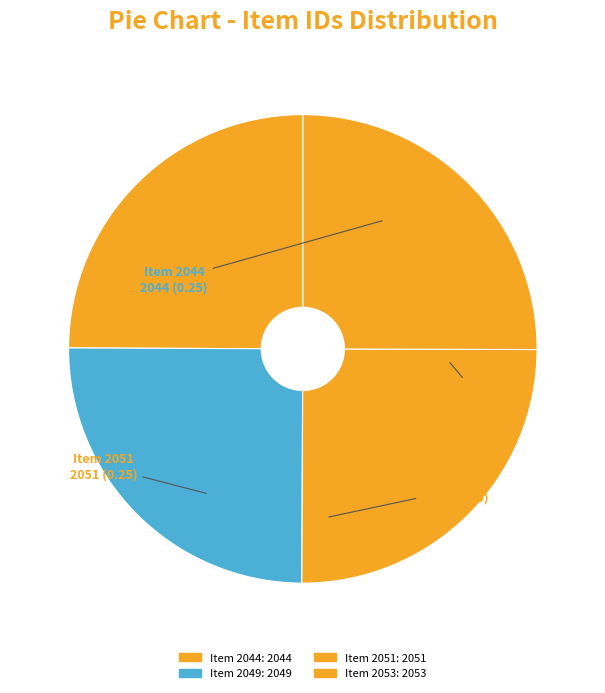

What percentage is the Item 2053 slice, to the nearest percent?

25%